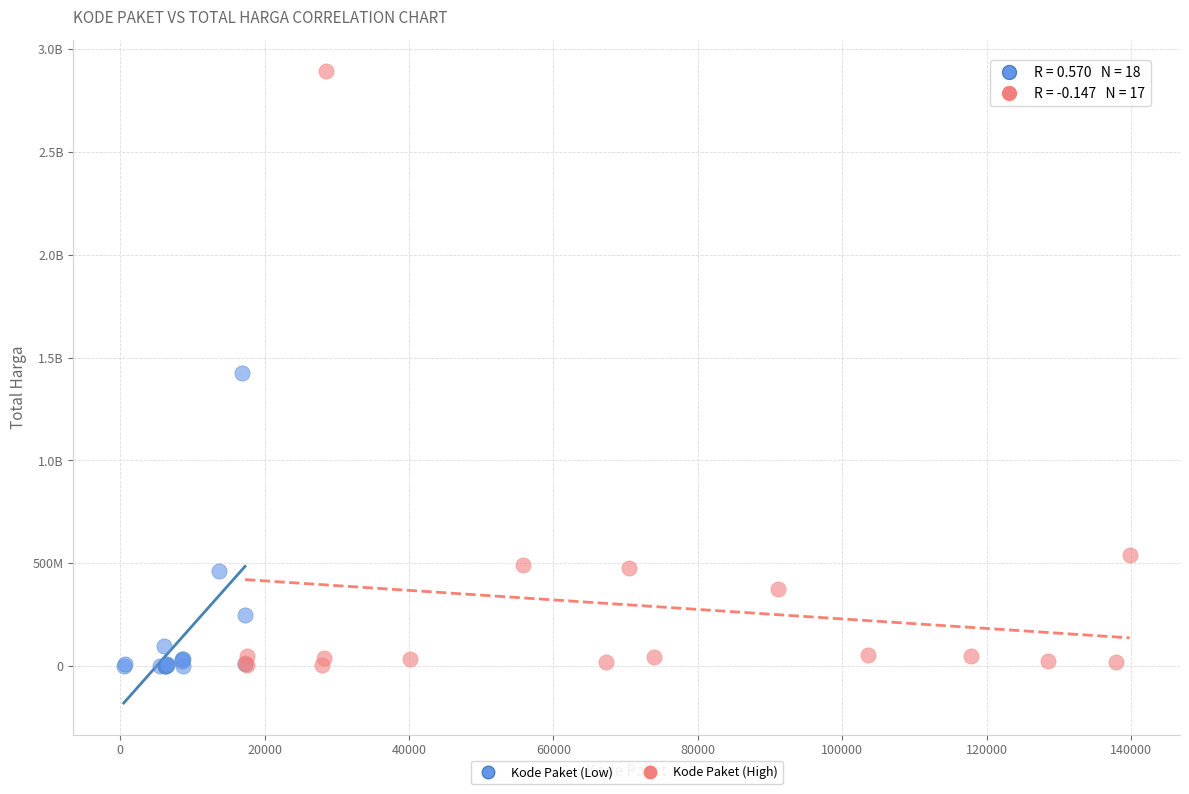

What are all the series names shown in the legend?

Kode Paket (Low), Kode Paket (High)